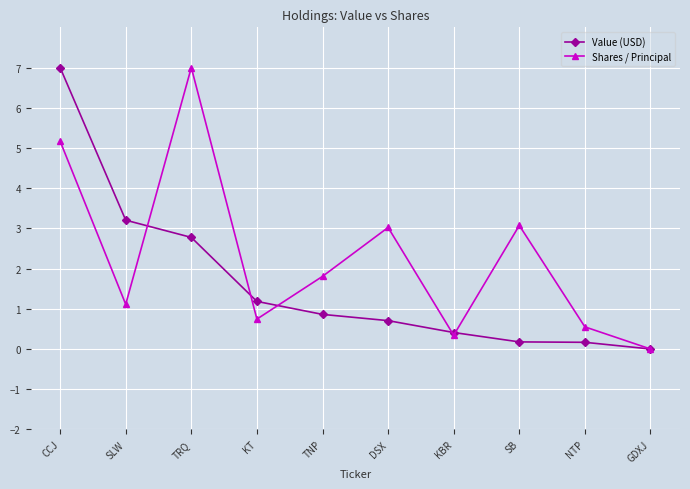

Does the chart have visible grid lines?

Yes